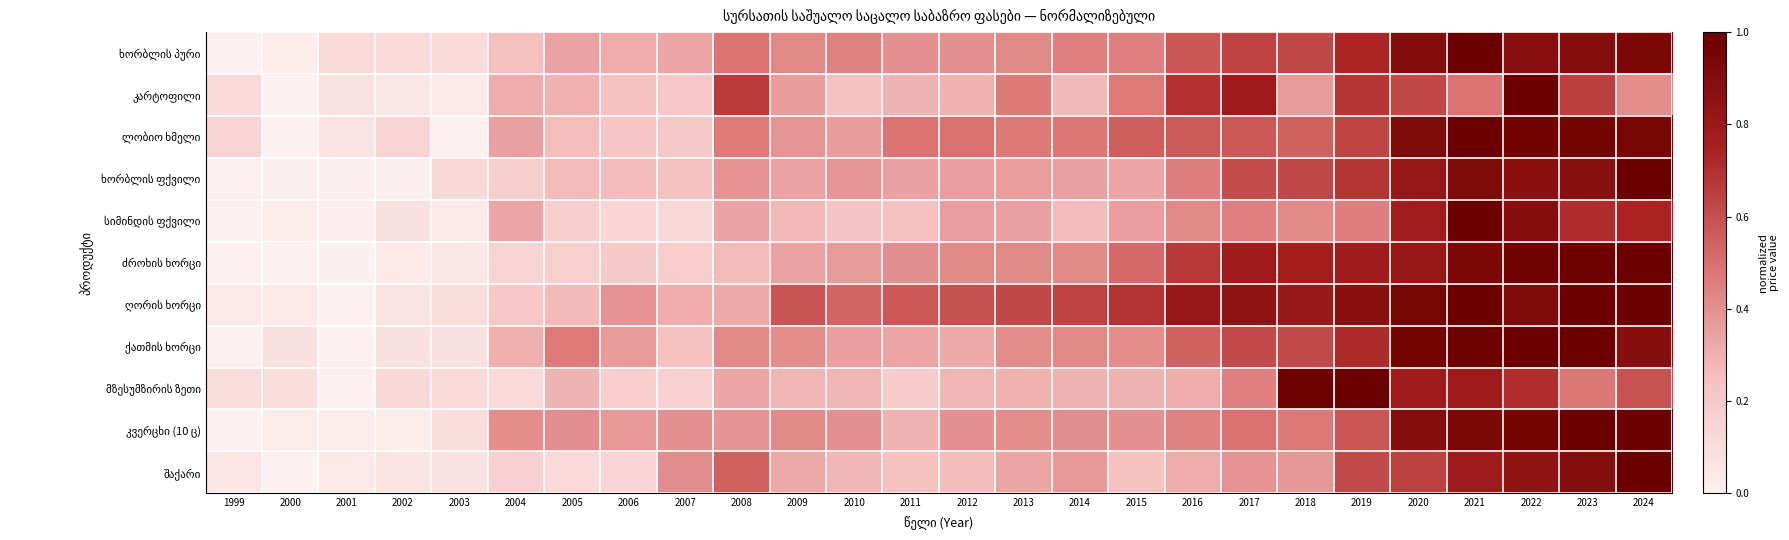

Which series changed the most between 2016 and 2024?

შაქარი